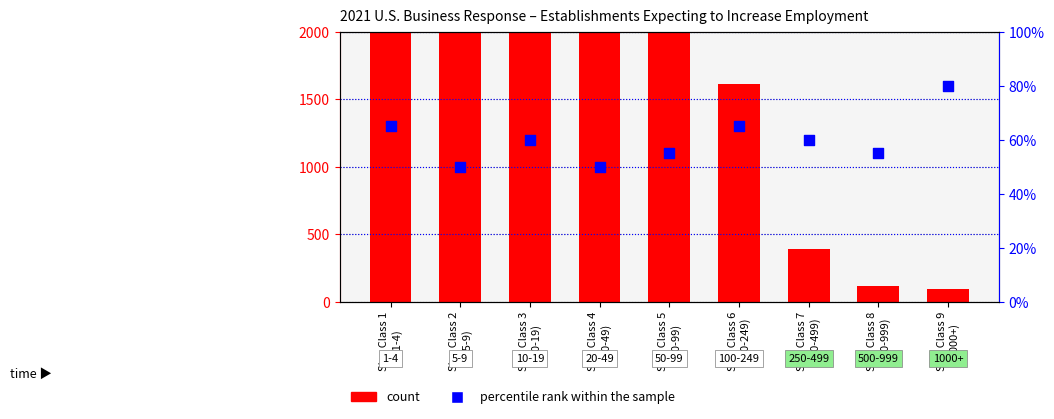

Is the value of percentile rank within the sample at Size Class 1
(1-4) greater than the value of count at Size Class 4
(20-49)?

No